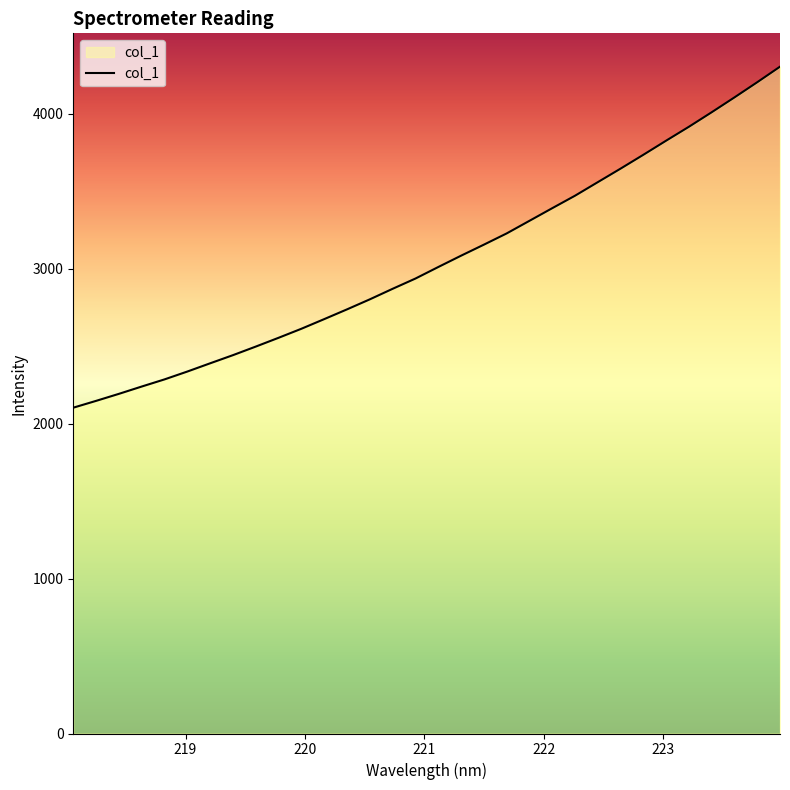

What is the smallest value displayed?

2102.6